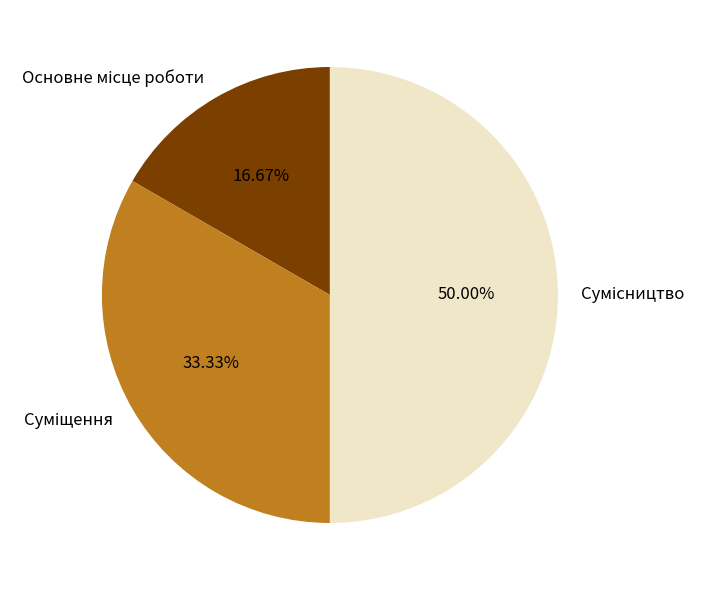

To the nearest percent, what percentage of the pie is Суміщення?

33%